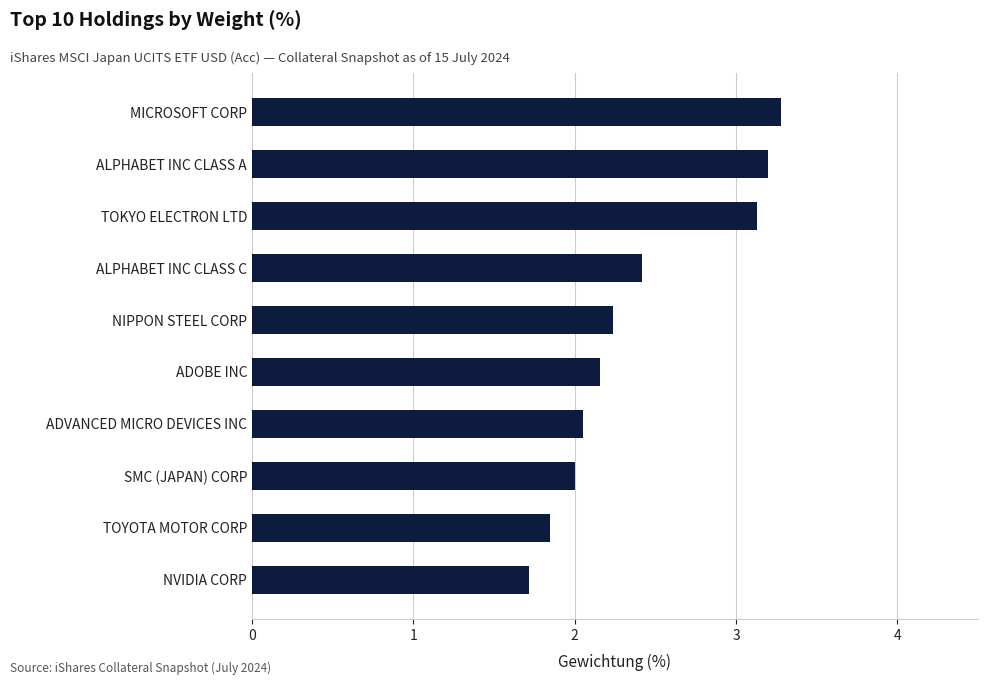

What is the minimum value shown in the chart?

1.7